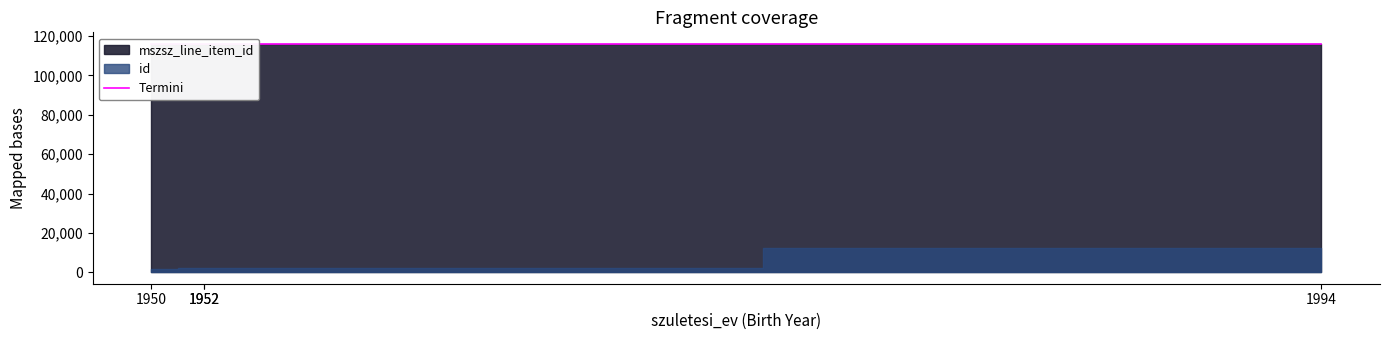

How many categories are shown in the chart?

4